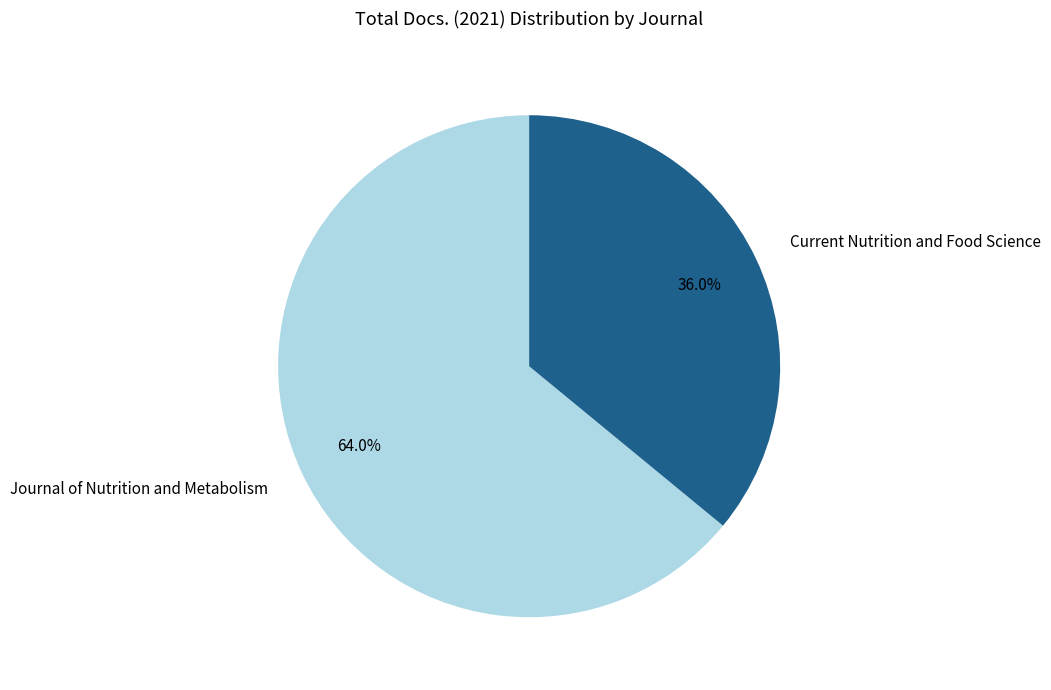

To the nearest percent, what percentage of the pie is Journal of Nutrition and Metabolism?

64%